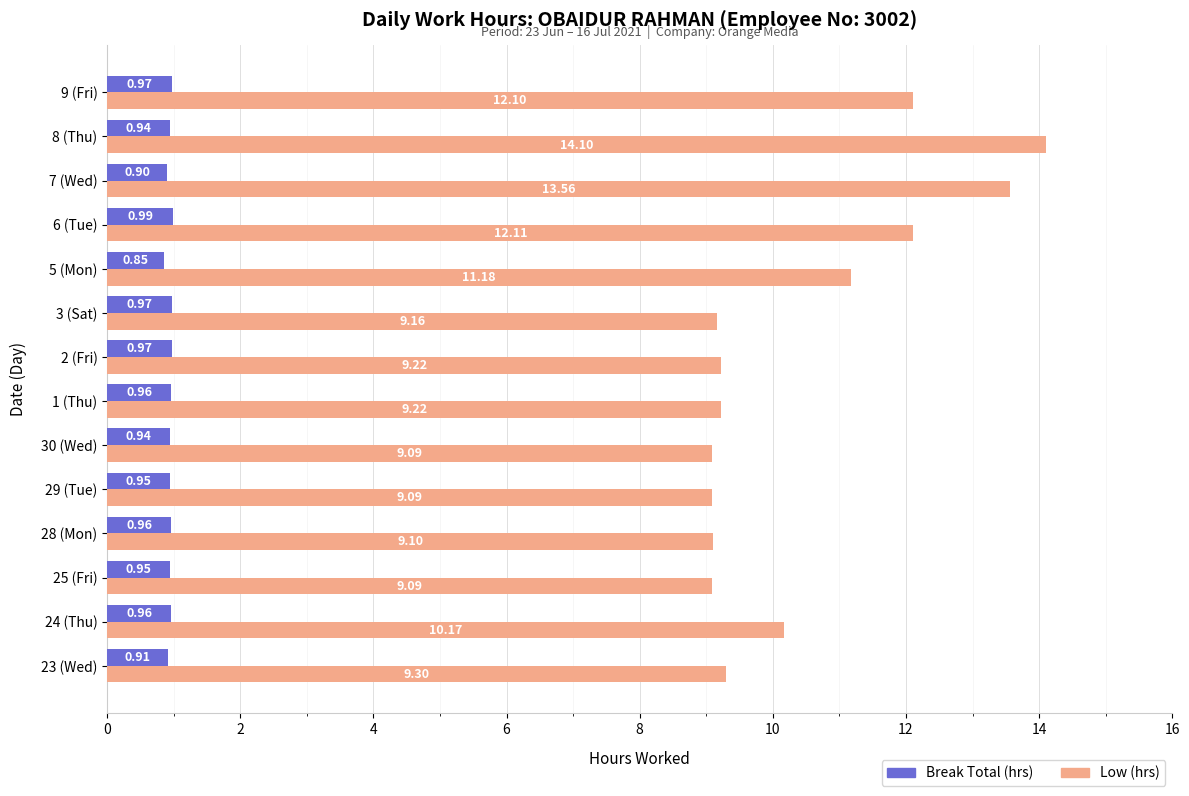

What is the spread (max minus min) of values at 7 (Wed)?

12.7